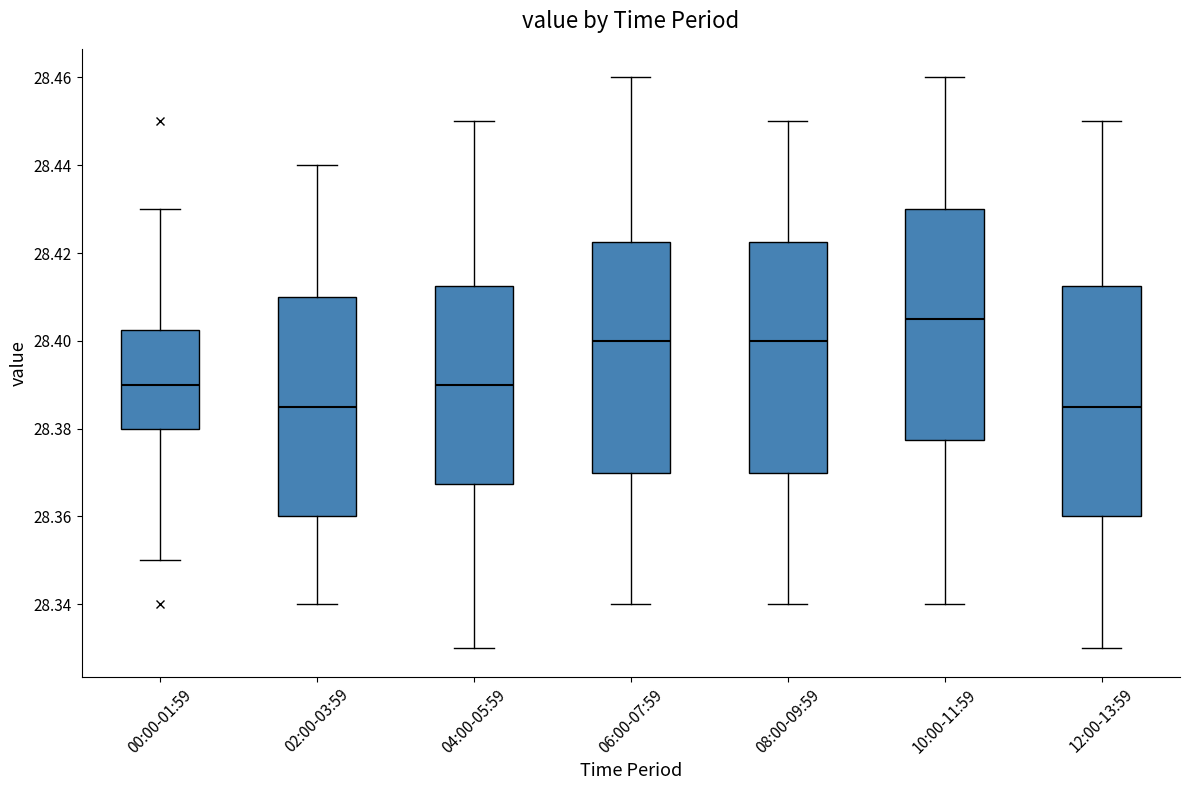

Which box has the highest median line?

10:00-11:59